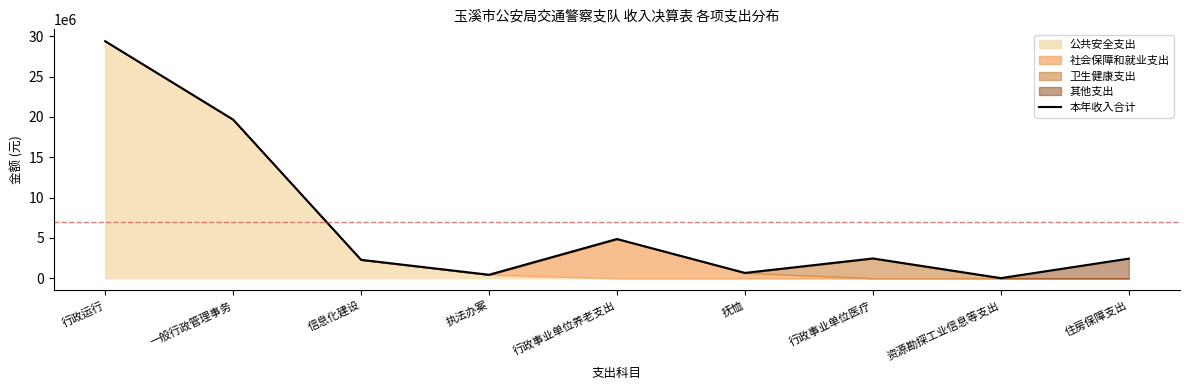

Which label corresponds to the largest value in the chart?

行政运行